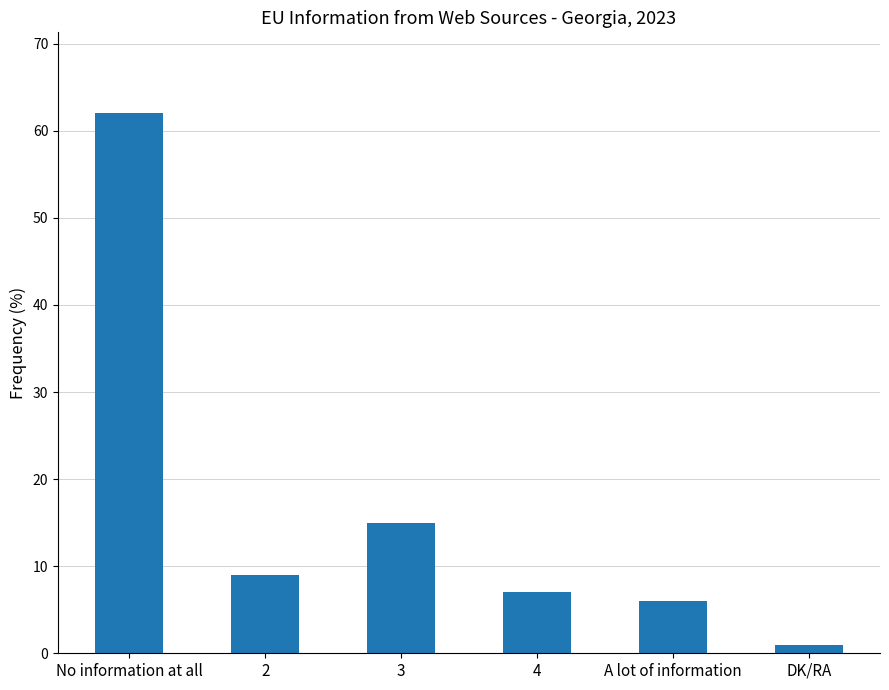

At which label is the value closest to 31?

3